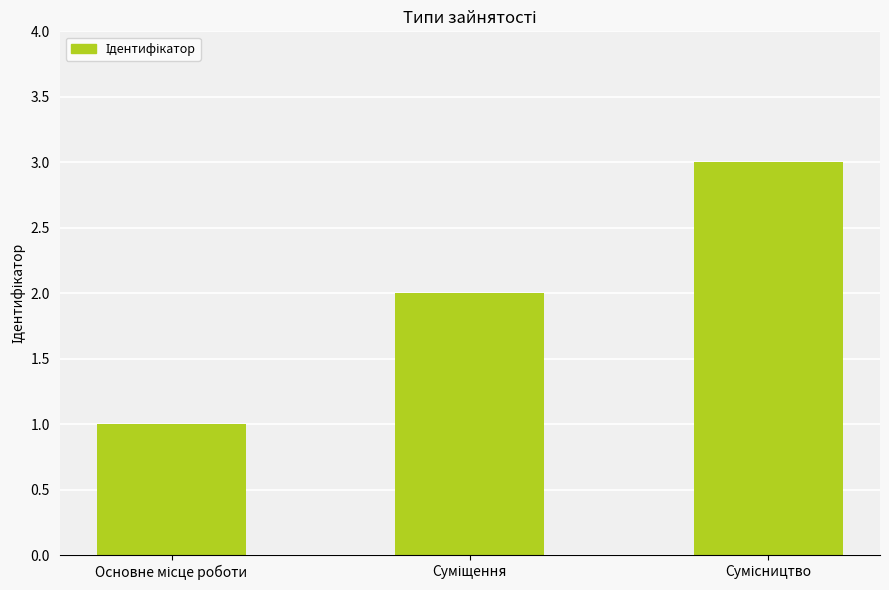

What is the difference between the maximum and second lowest values?

1